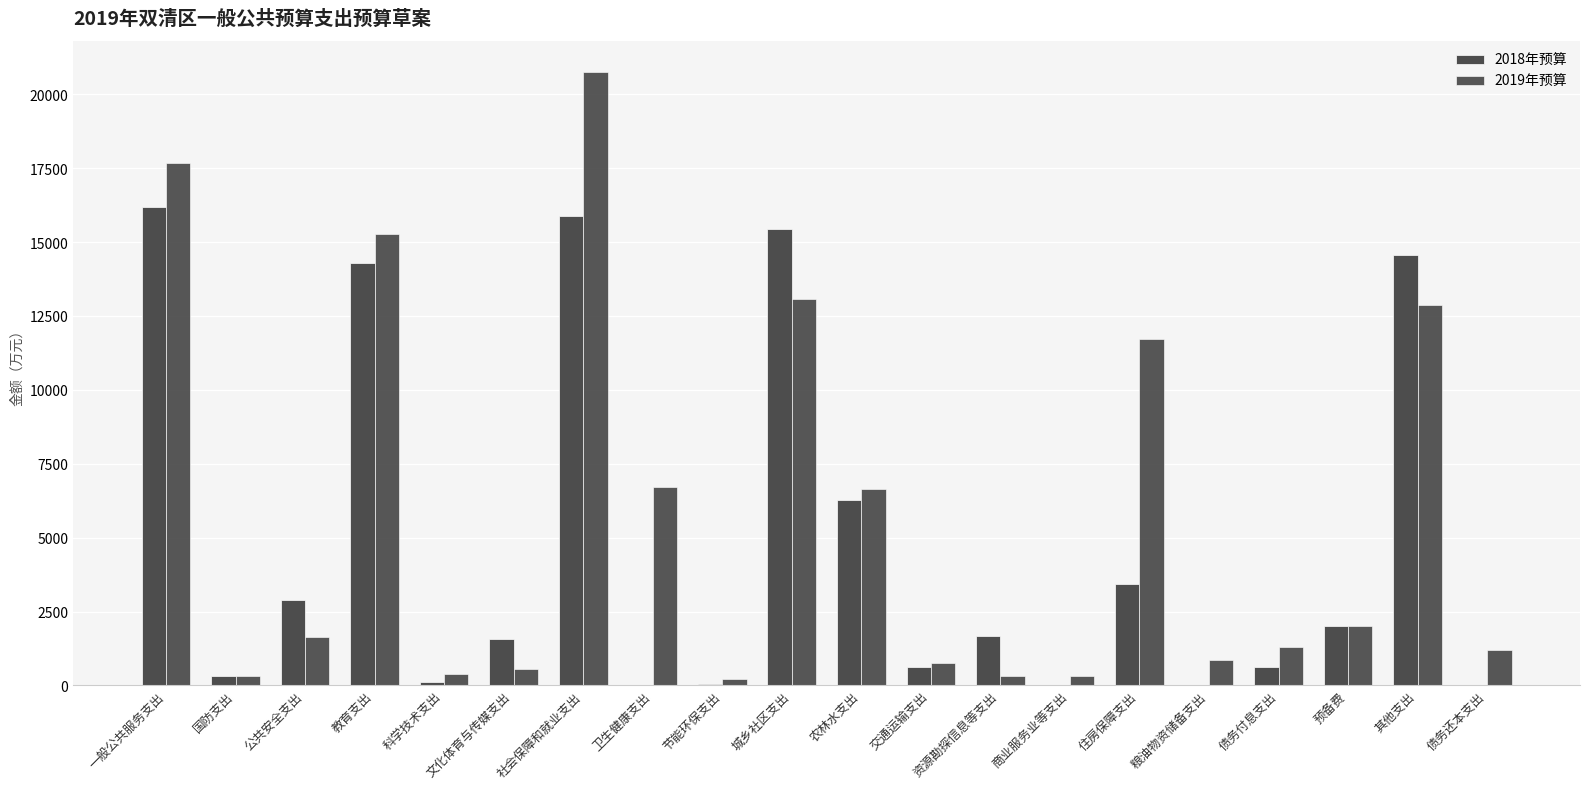

How many distinct data groups are displayed?

2